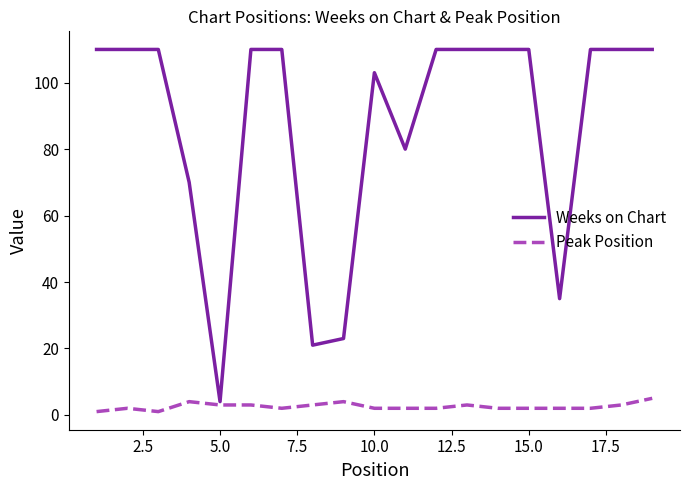

True or false: Weeks on Chart and Peak Position intersect in this chart.

False